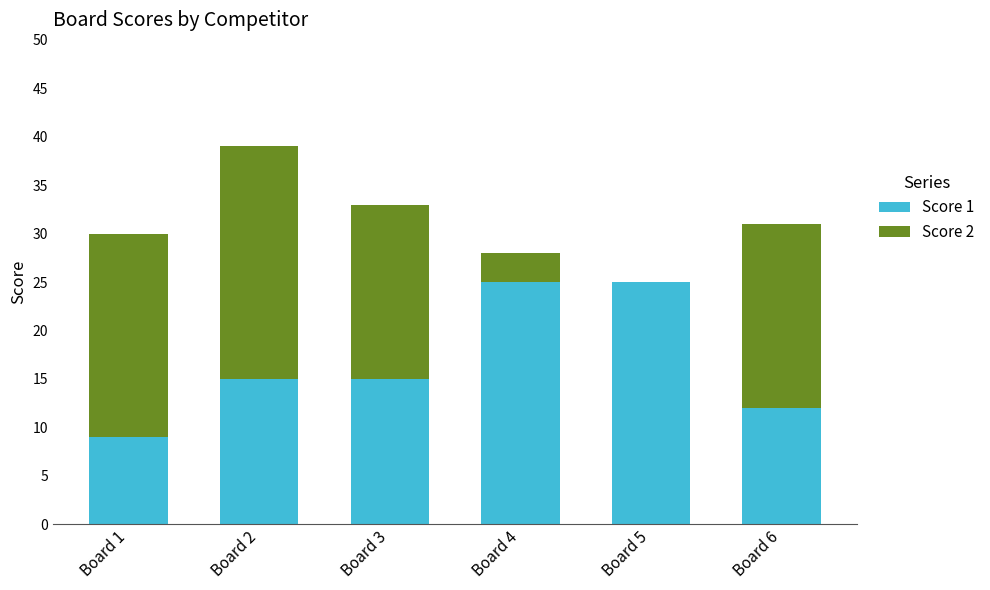

What is the highest value of the Score 1 series?

25